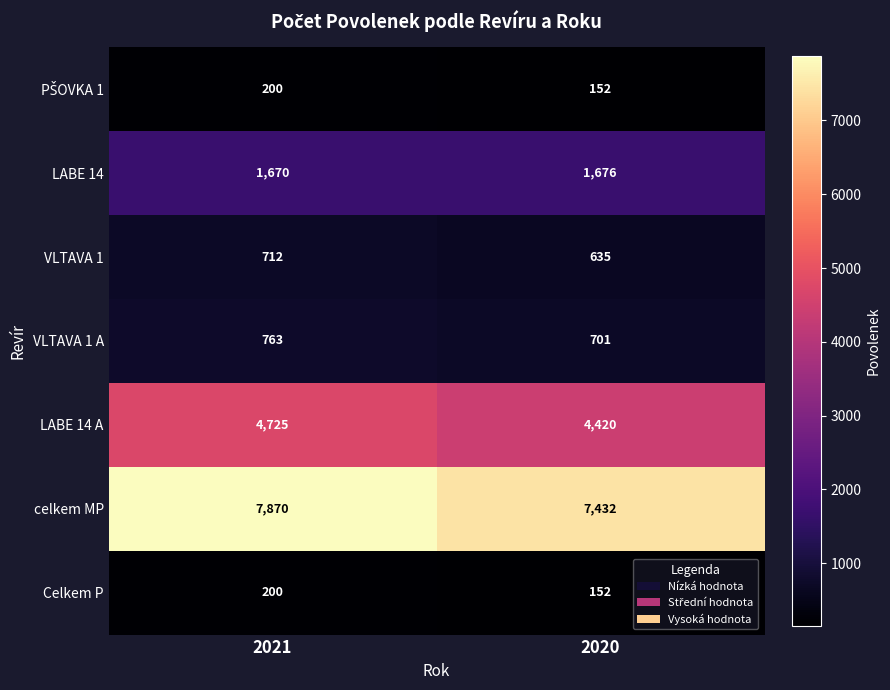

Rank the categories by Celkem P value from lowest to highest.

2020, 2021